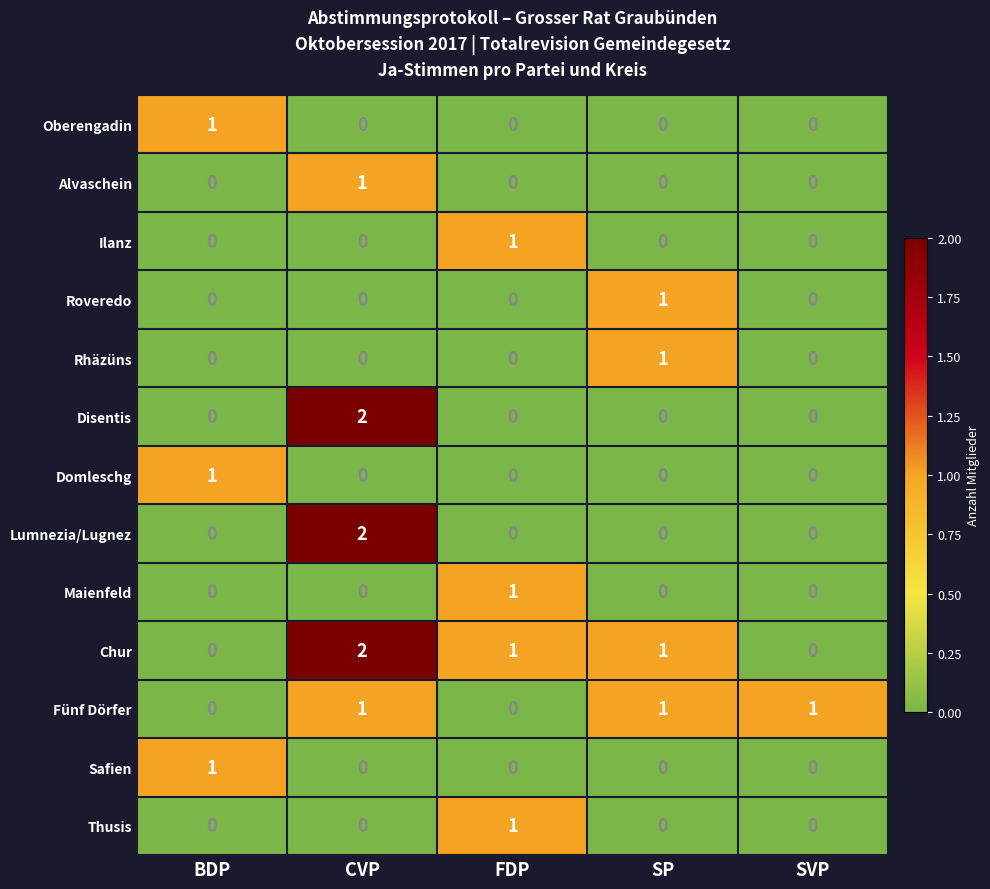

The Rhäzüns series shows 1 at SP. True or false?

True